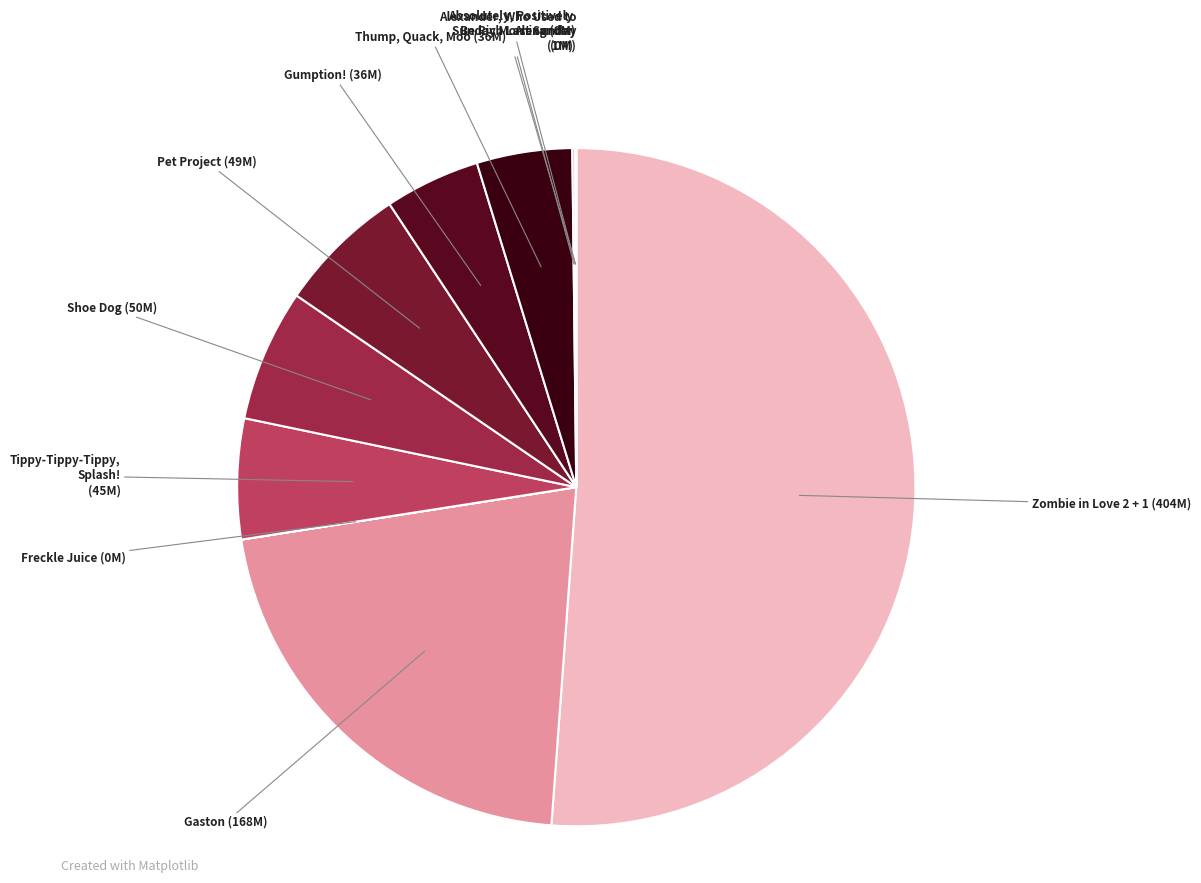

Does any single category account for the majority?

Yes